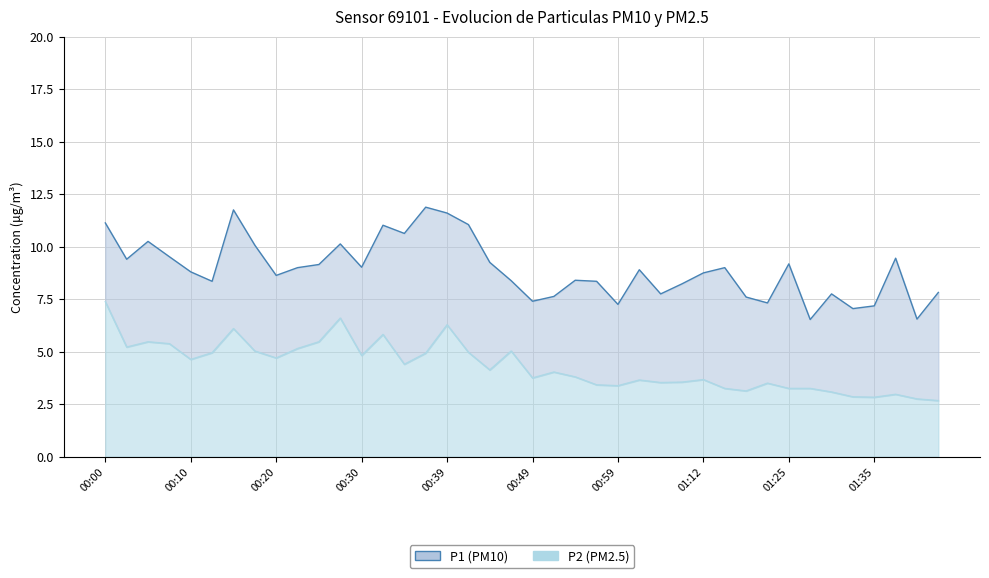

The P2 series shows 4.4 at 00:35. True or false?

True